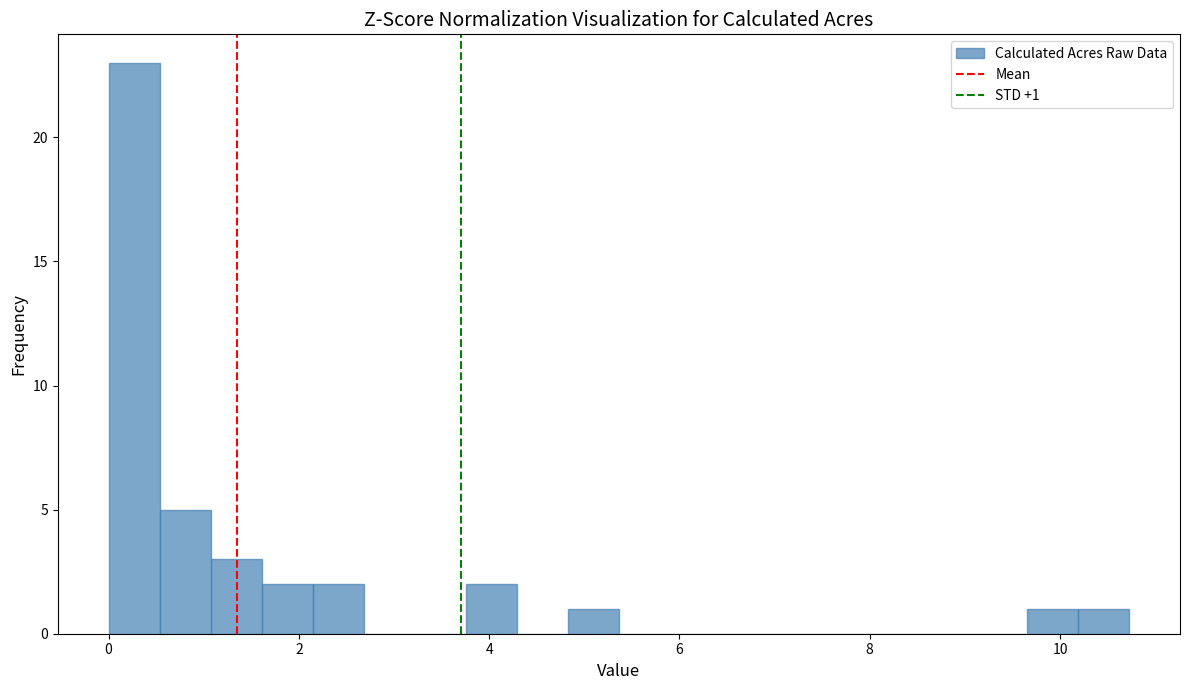

Around what value on the x-axis is the tallest bar? Give the approximate position of its centre, as read against the axis.

0.2